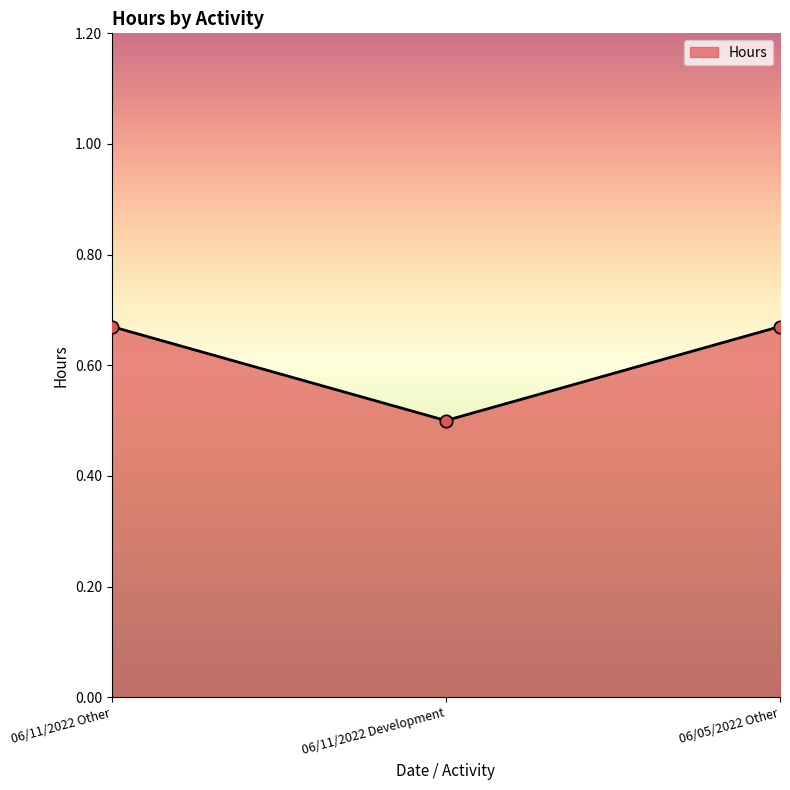

Which has a higher value, 06/11/2022 Development or 06/11/2022 Other?

06/11/2022 Other